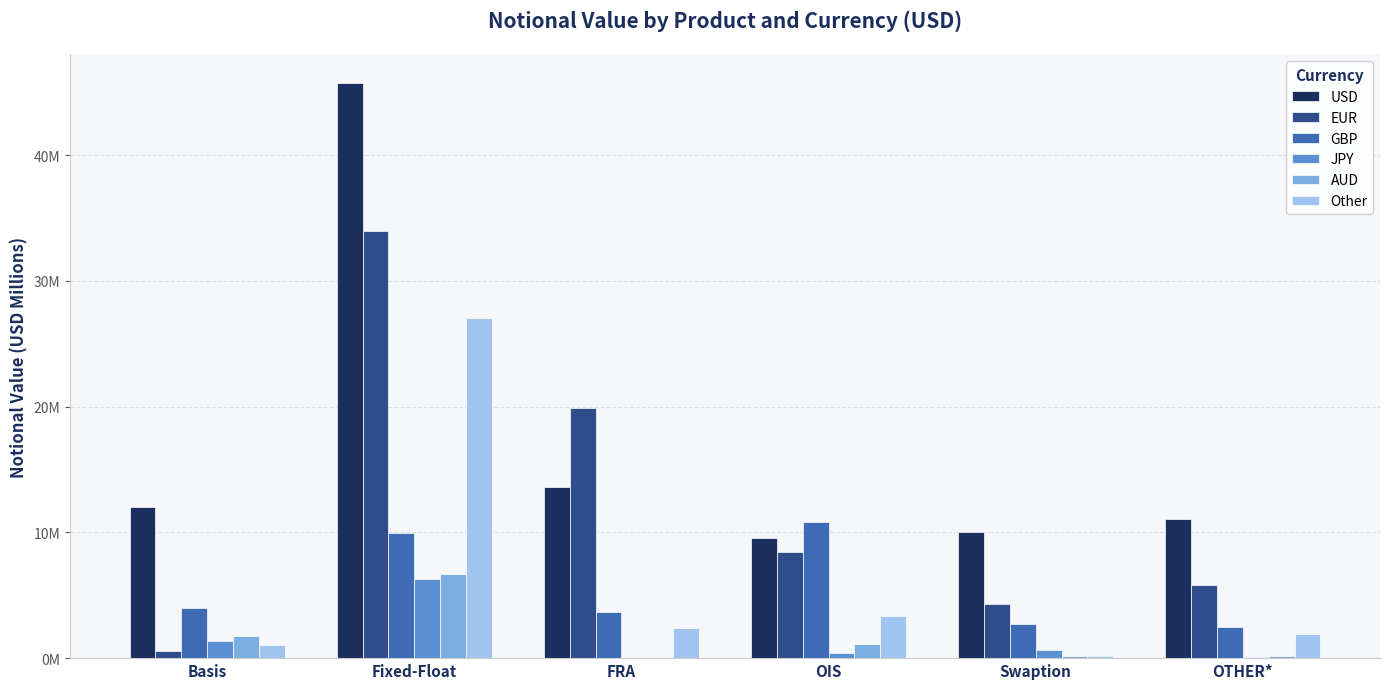

What is the value of the GBP bar at the 4th from the left?

10.8